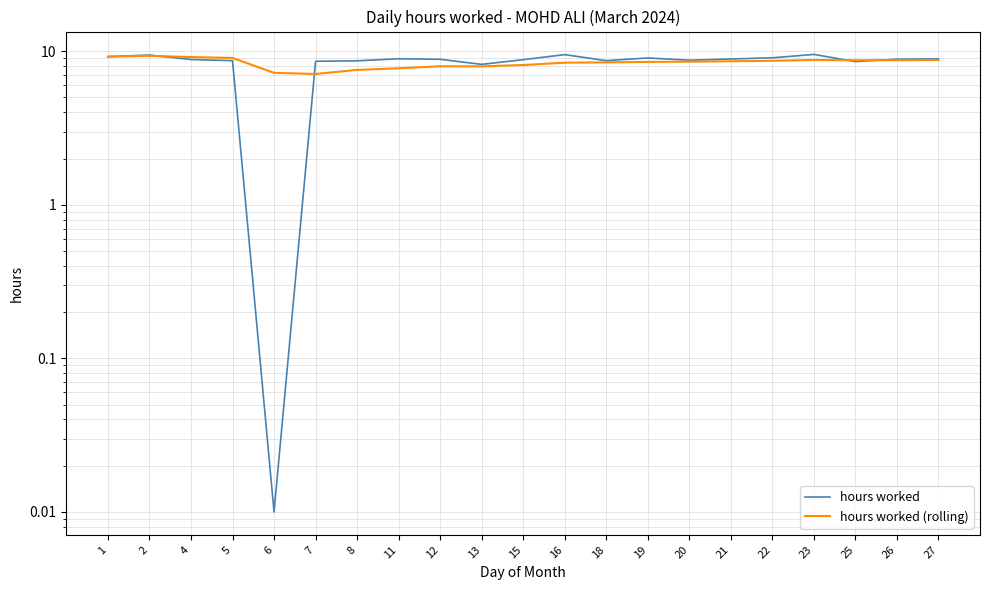

Reading left to right, list all the values displayed in this chart.

hours worked: 9.2	9.4	8.8	8.7	0.0	8.6	8.7	8.9	8.9	8.2	8.8	9.5	8.7	9.0	8.7	8.9	9.1	9.5	8.6	8.9	8.9
hours worked (rolling): 9.2	9.3	9.2	9.0	7.2	7.1	7.6	7.7	8.0	8.0	8.1	8.4	8.5	8.5	8.6	8.6	8.7	8.8	8.7	8.7	8.8